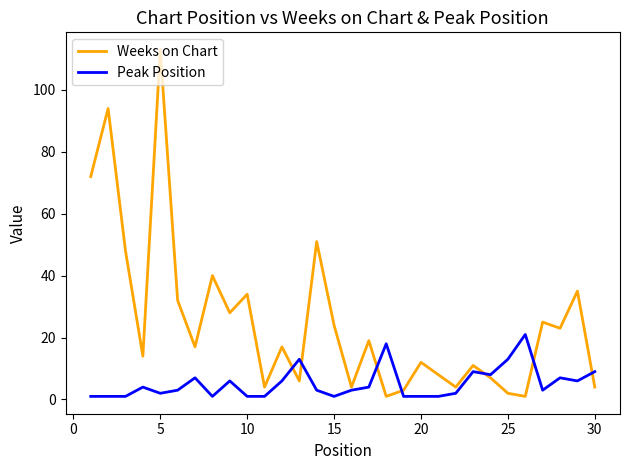

Which series has the largest total across all categories?

Weeks on Chart